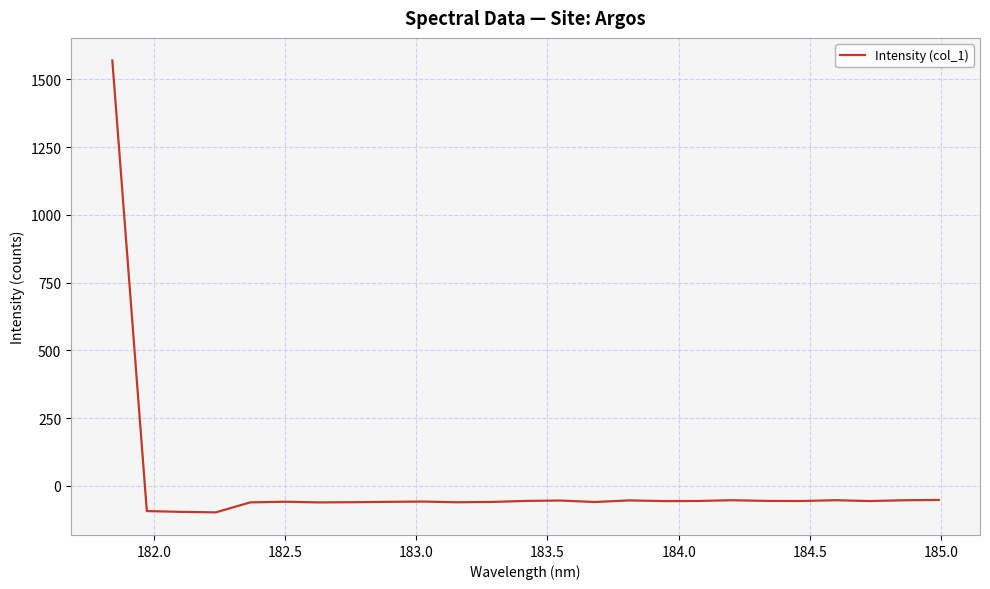

What is the difference between the maximum and minimum values?

1667.0